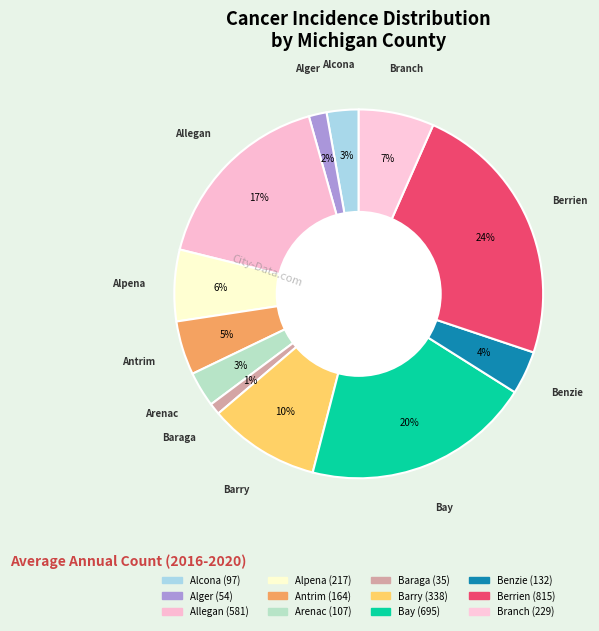

What portion of the pie excludes Barry?

90.2%